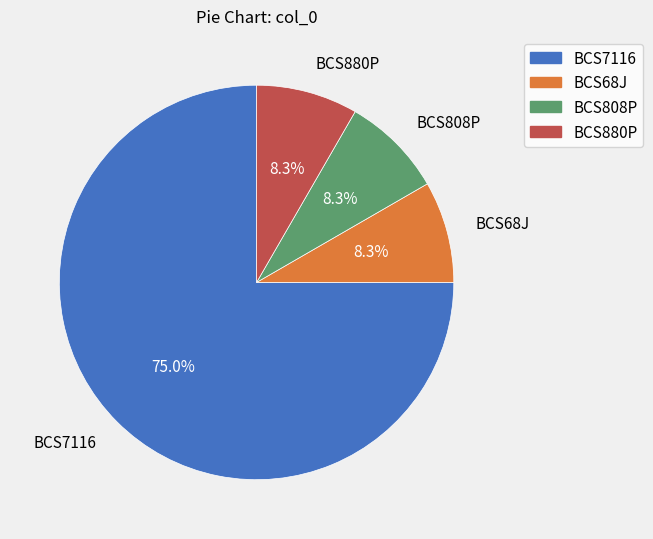

What is the ratio of the value at BCS7116 to the value at BCS808P?

9.0